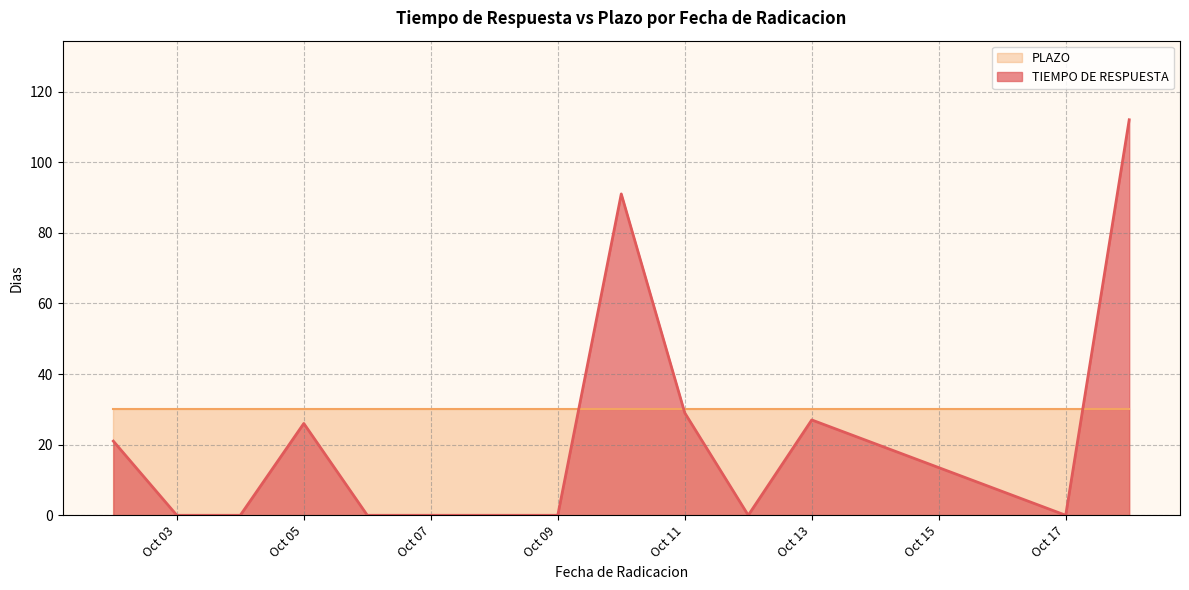

What is the difference between the values at 2023-10-04 and 2023-10-10?

91